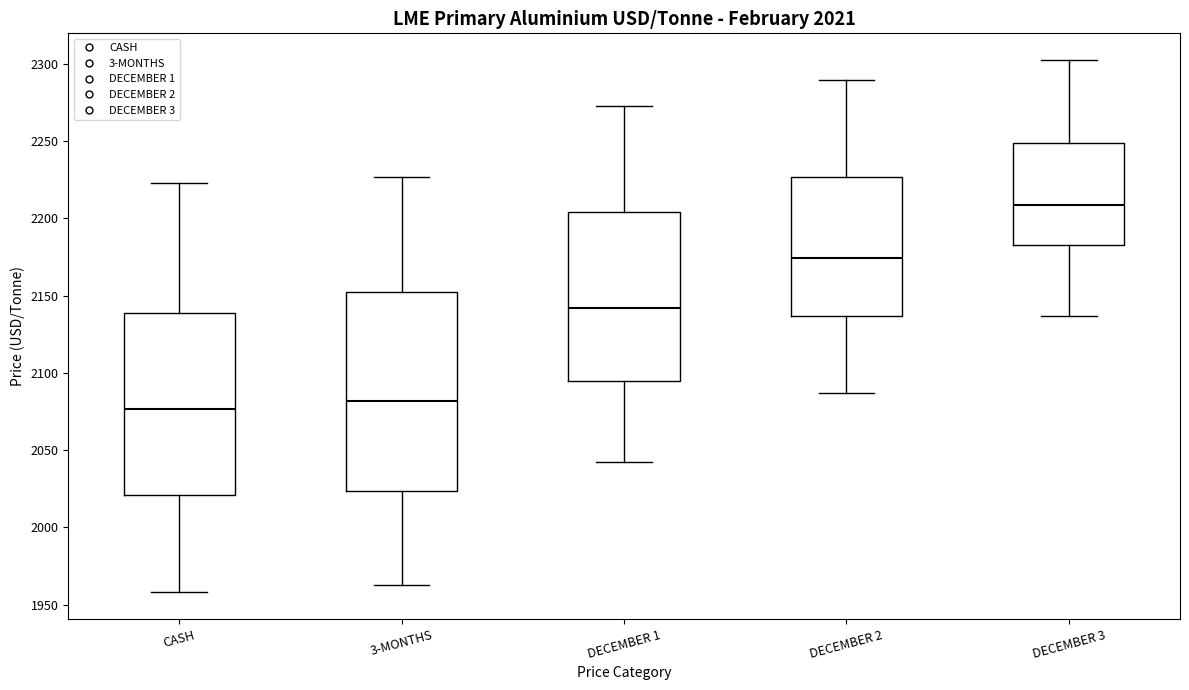

Which box's median line is the highest?

DECEMBER 3